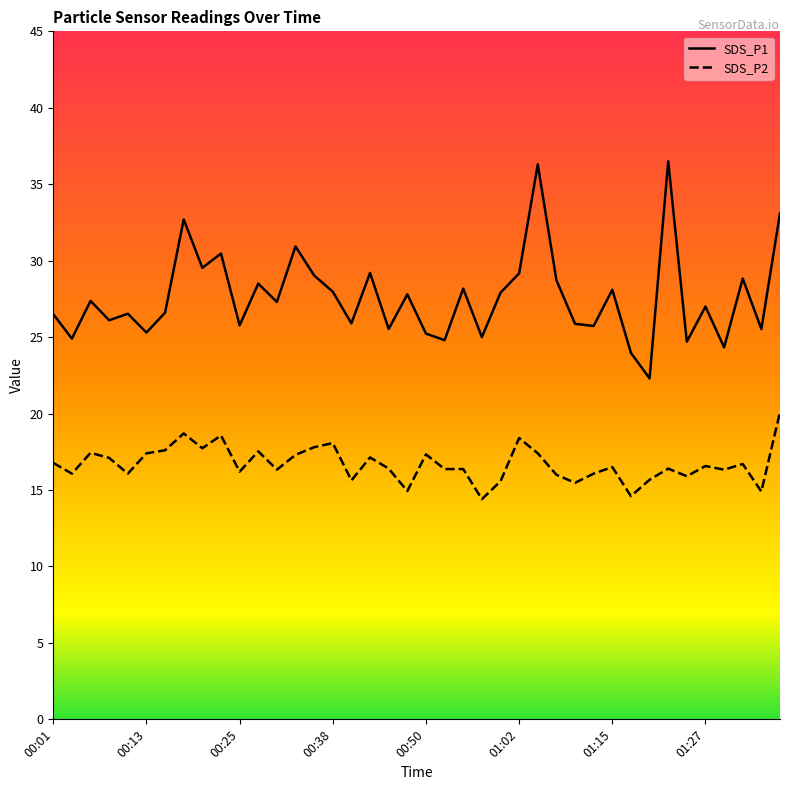

The value of SDS_P1 at 01:22 is 53.0. True or false?

False